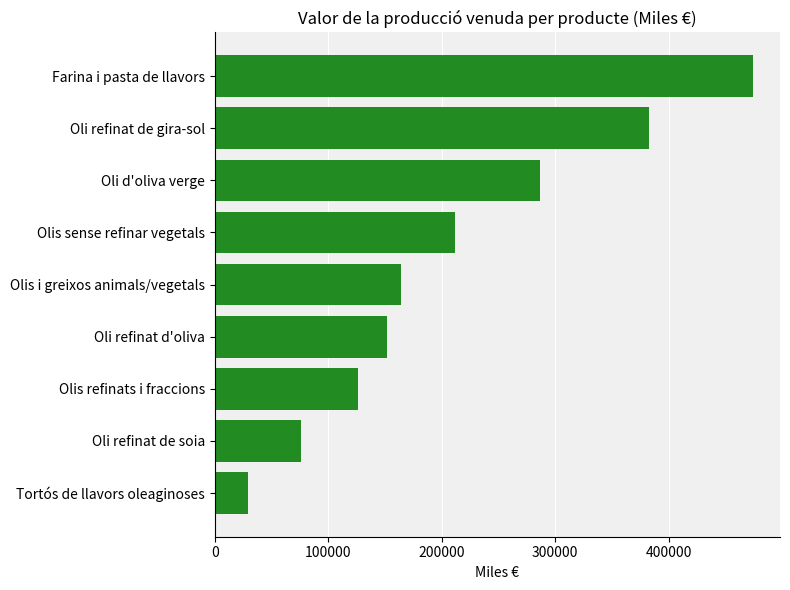

Reading bottom to top, transcribe all the data shown in this chart.

Tortós de llavors oleaginoses=29691	Oli refinat de soia=75898	Olis refinats i fraccions=126122	Oli refinat d'oliva=151439	Olis i greixos animals/vegetals=164208	Olis sense refinar vegetals=212194	Oli d'oliva verge=286424	Oli refinat de gira-sol=383160	Farina i pasta de llavors=474449